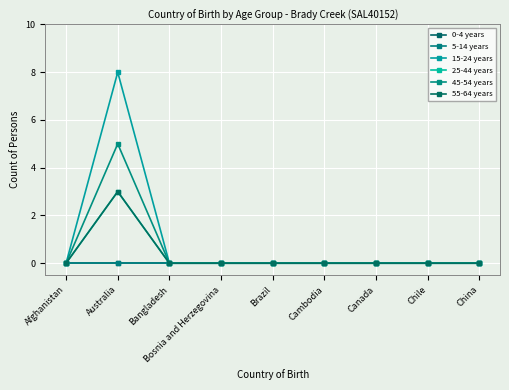

True or false: 0-4 years has a value of 0 at Brazil.

True